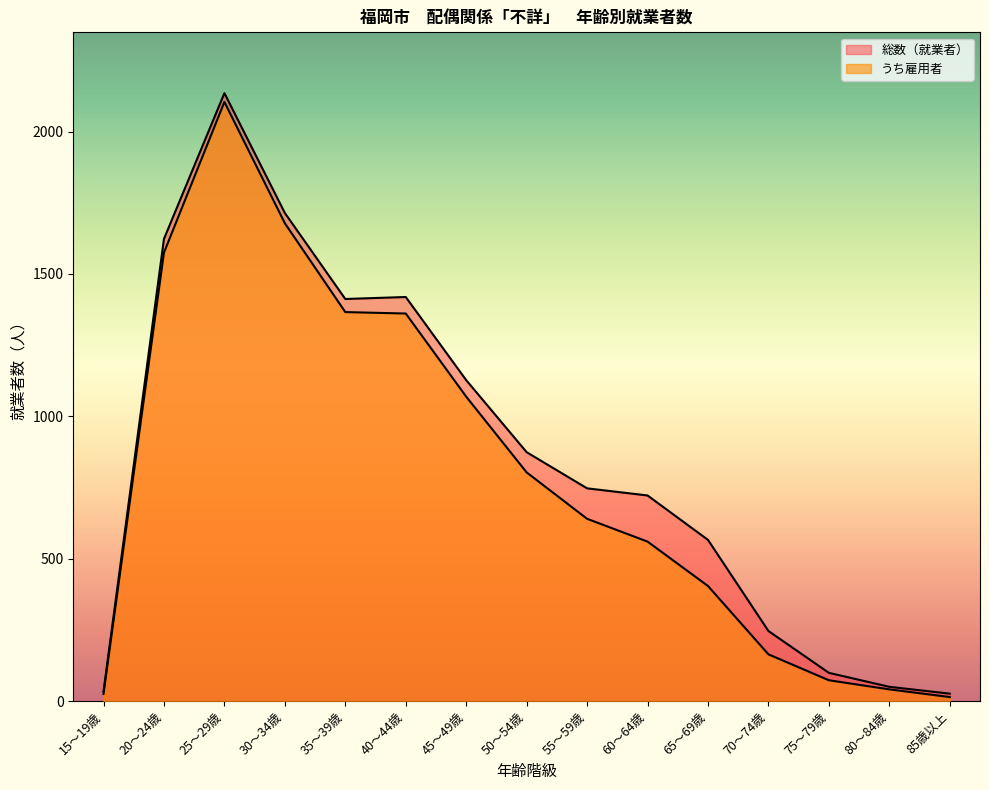

True or false: うち雇用者 and 総数（就業者） cross at least once.

False